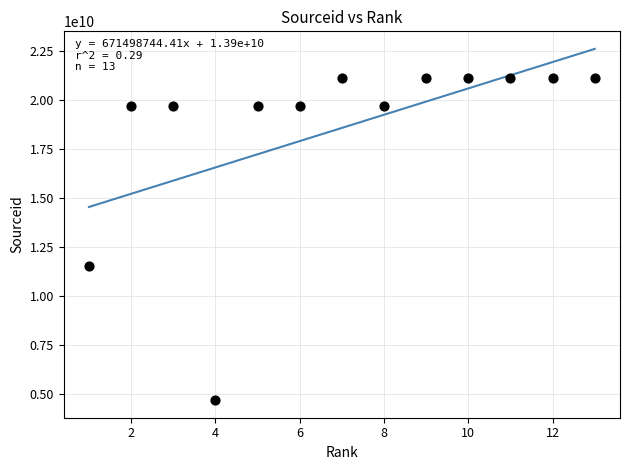

What is the range of X values (max minus min)?

12